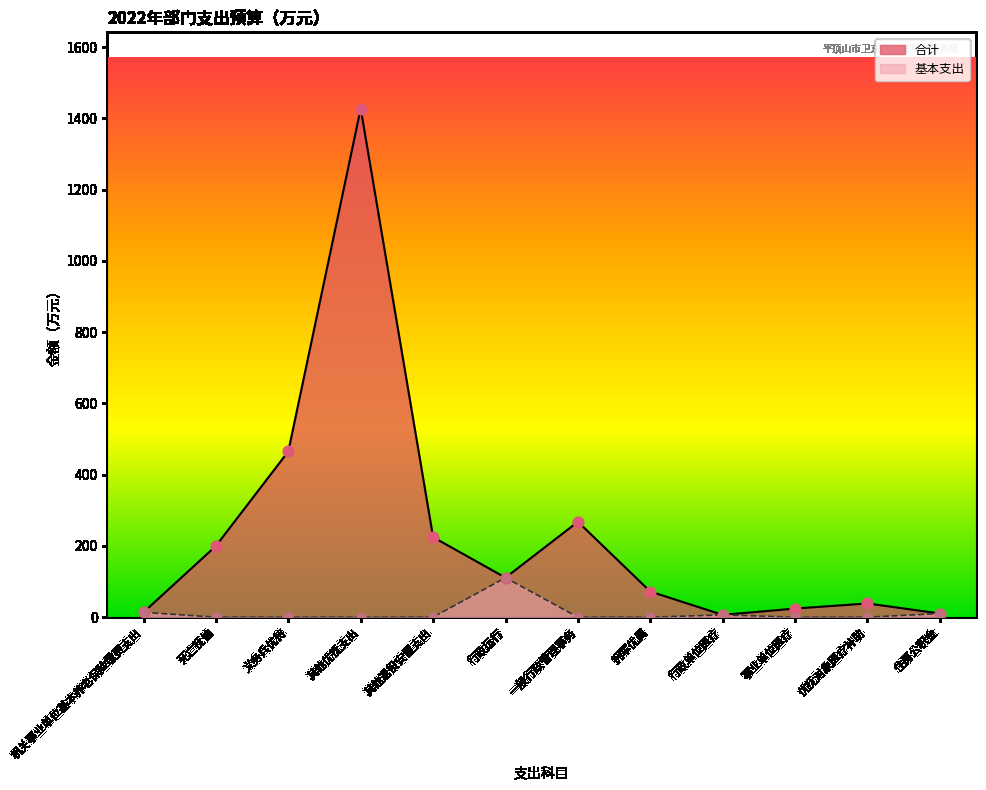

Which series reaches the minimum Y coordinate?

基本支出